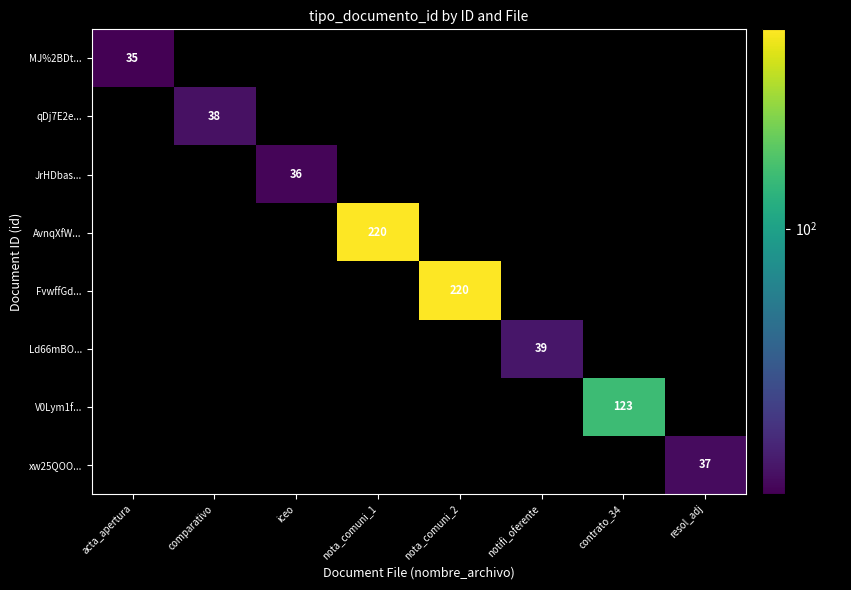

True or false: qDj7E2e... has a value of -23 at acta_apertura.

False